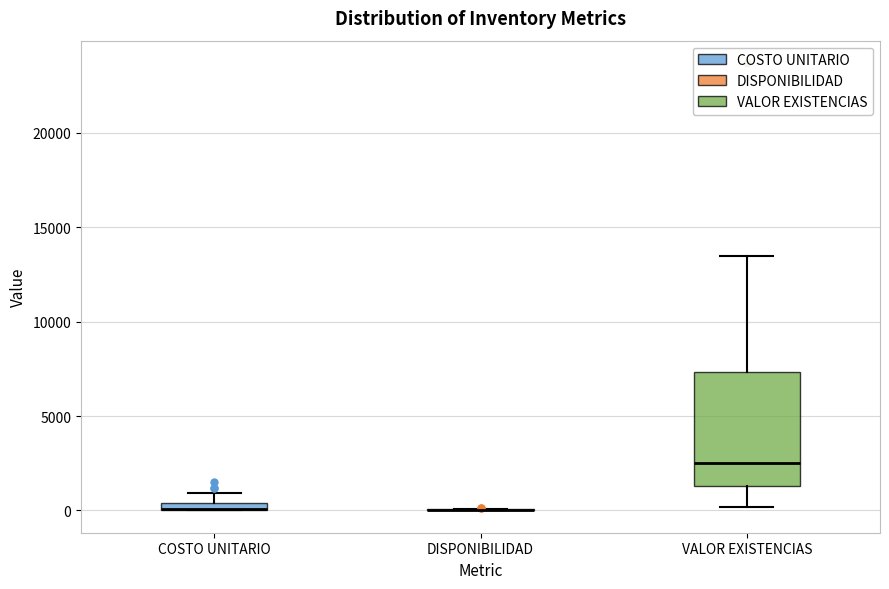

Which box is the tallest, from its lower edge to its upper edge?

VALOR EXISTENCIAS